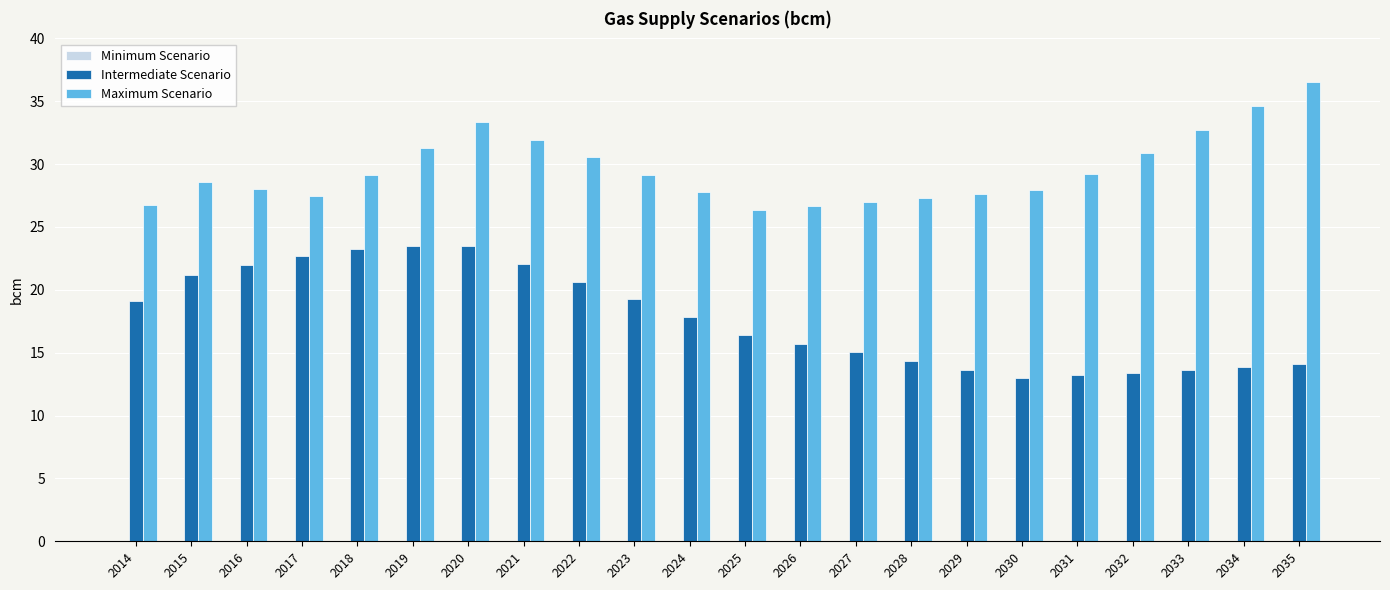

What is the value of the Maximum Scenario bar at the 18th from the left?

29.2